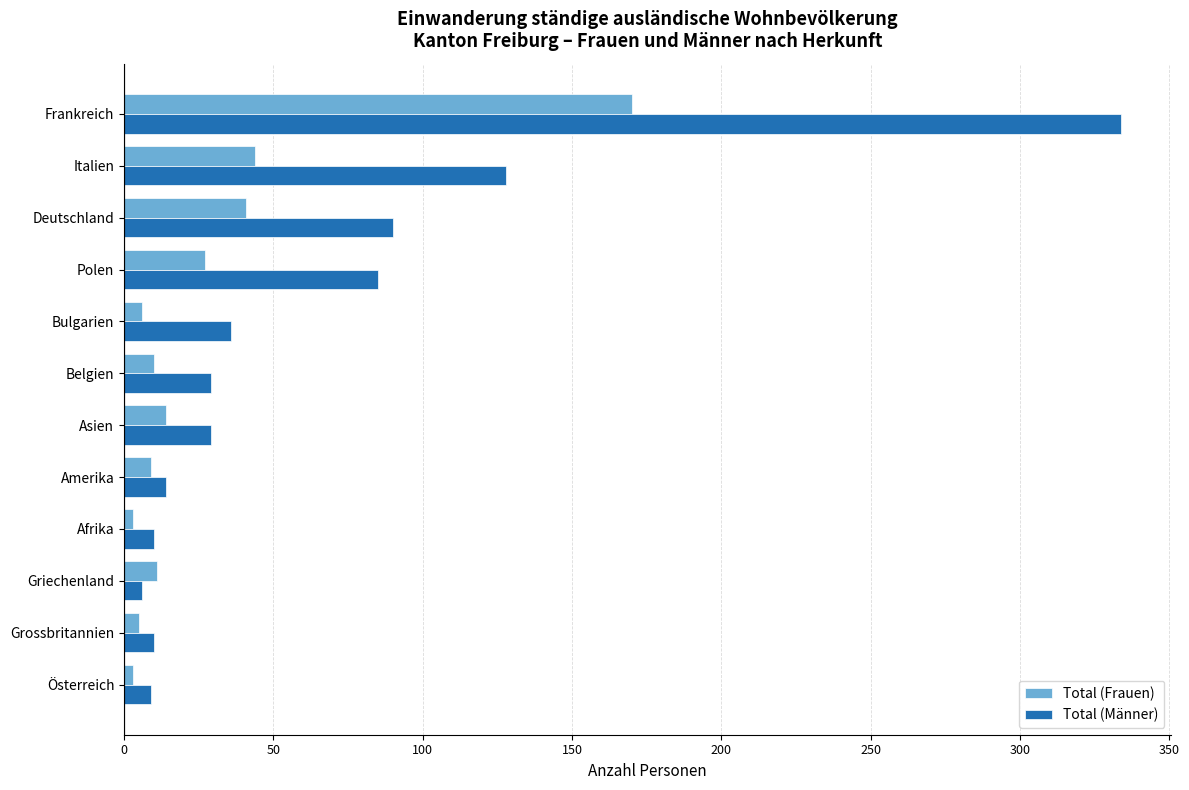

True or false: Total (Frauen) has a value of 43 at Polen.

False